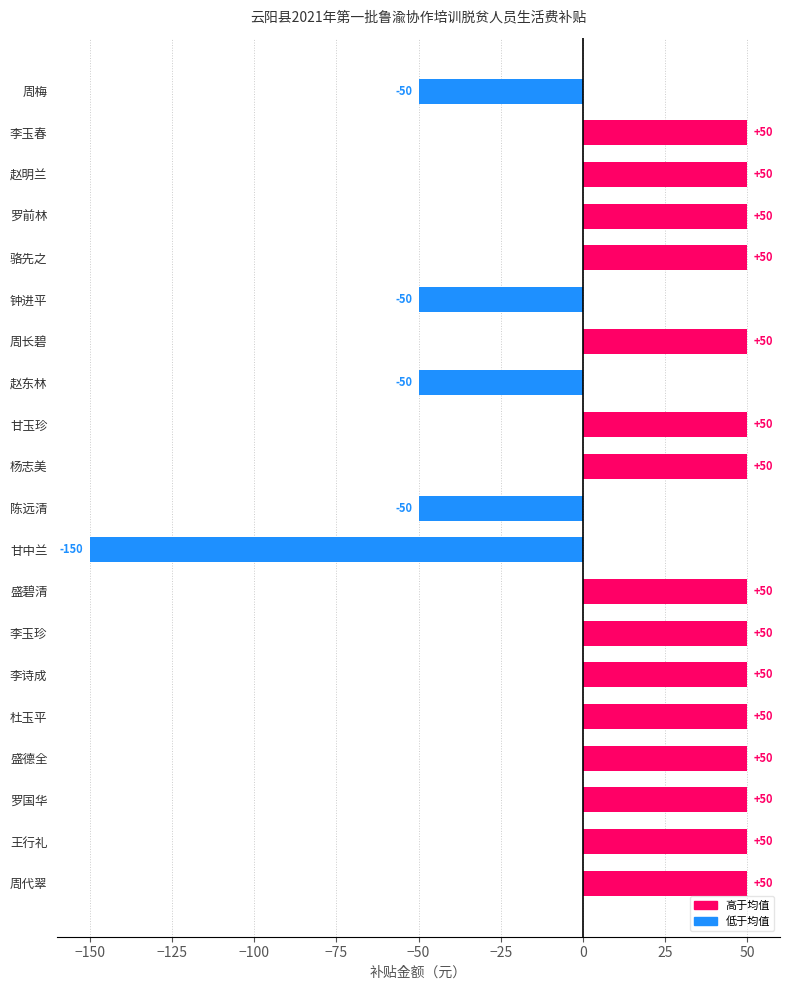

At which label is the value closest to -50?

周梅